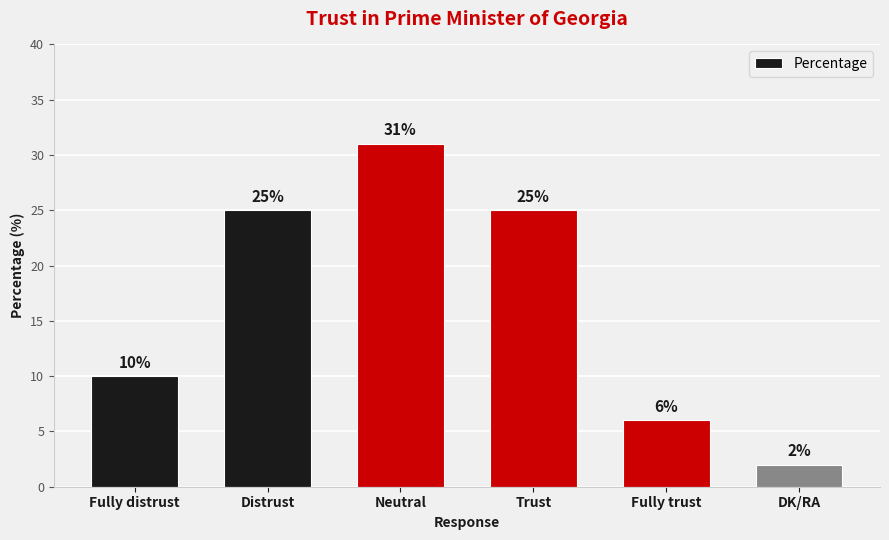

What is the value of the 5th bar from the left?

6